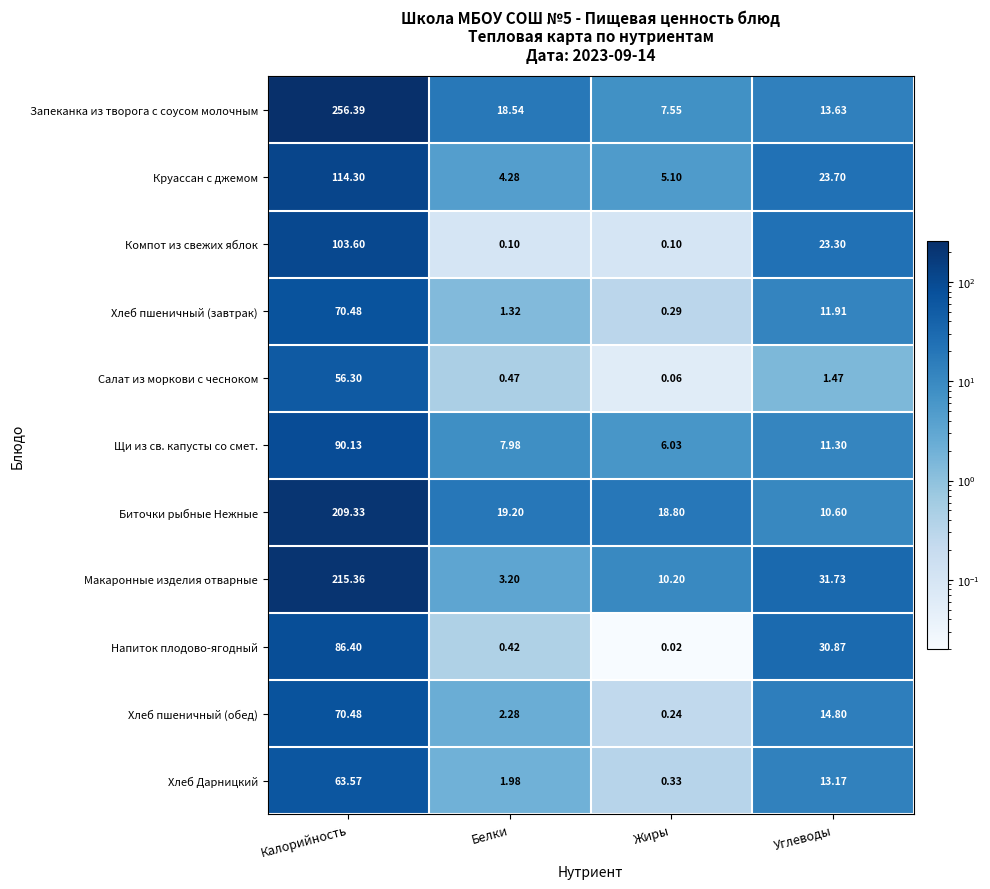

At which label does Круассан с джемом first exceed 23?

Калорийность